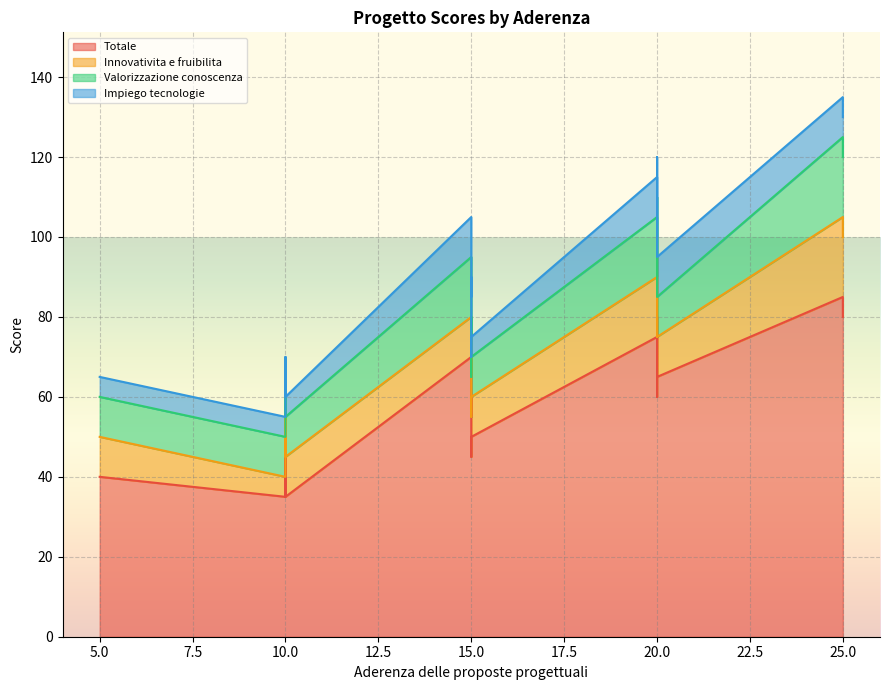

True or false: Valorizzazione conoscenza and Impiego tecnologie intersect in this chart.

False